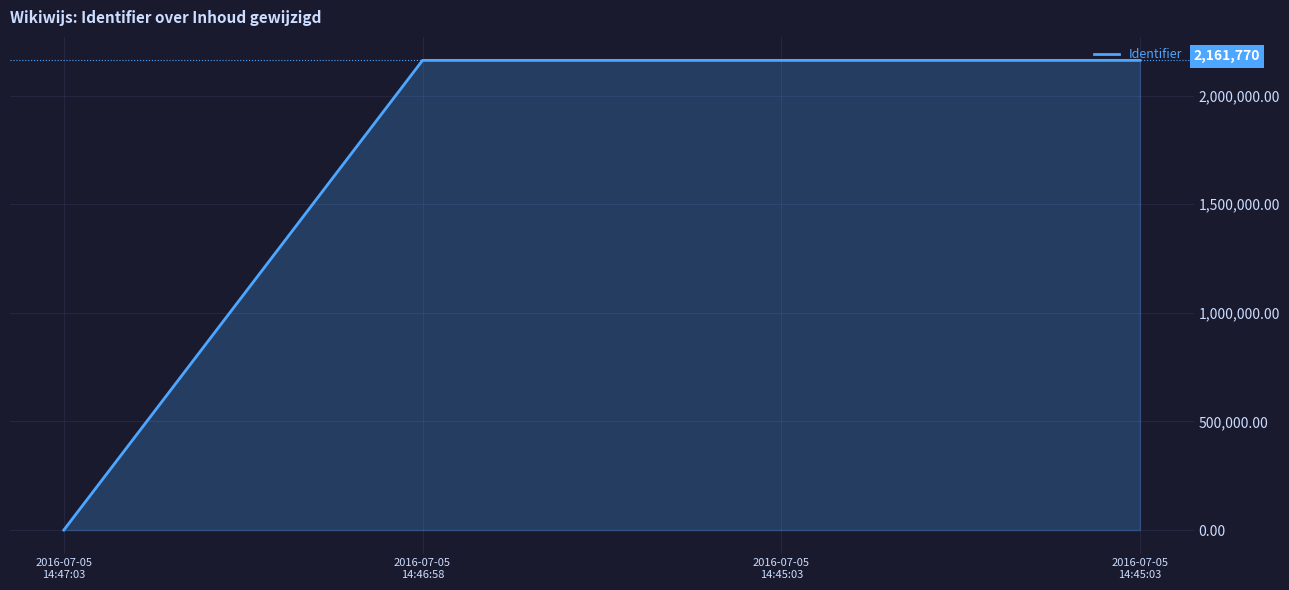

How many values are below 2161770?

2